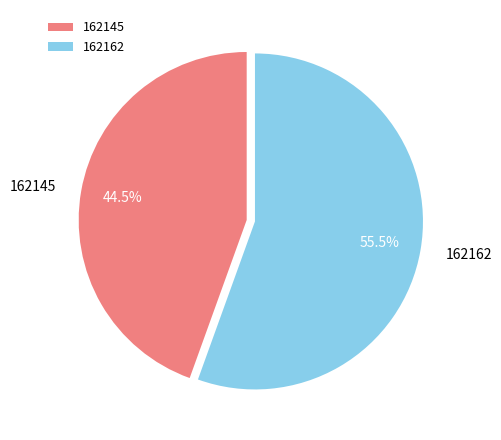

Which slice is the smallest?

162145